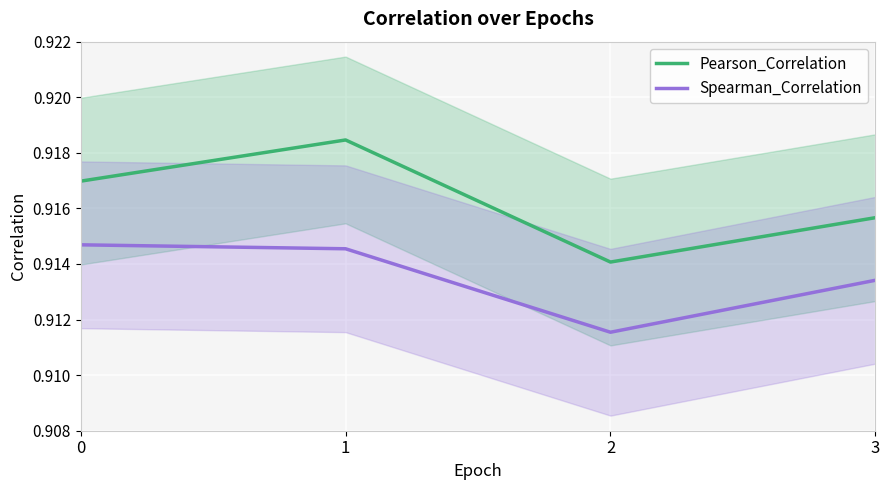

True or false: Pearson_Correlation and Spearman_Correlation cross at least once.

False